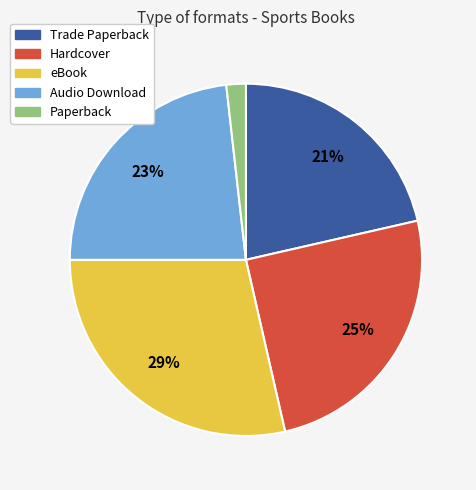

What is the largest slice in the pie chart?

eBook